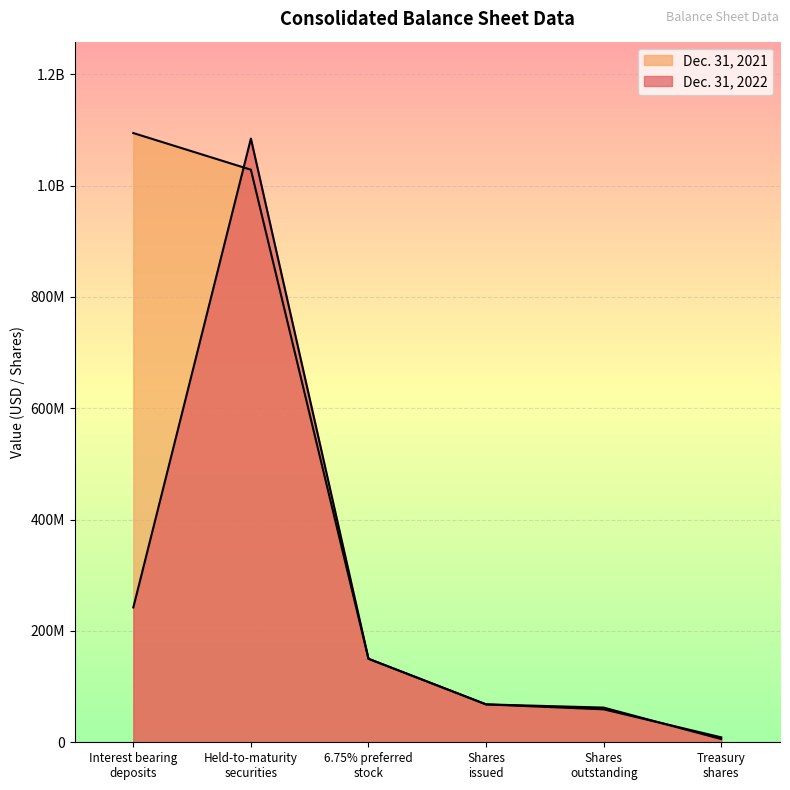

The Dec. 31, 2022 series shows 103654958.6 at Shares
issued. True or false?

False